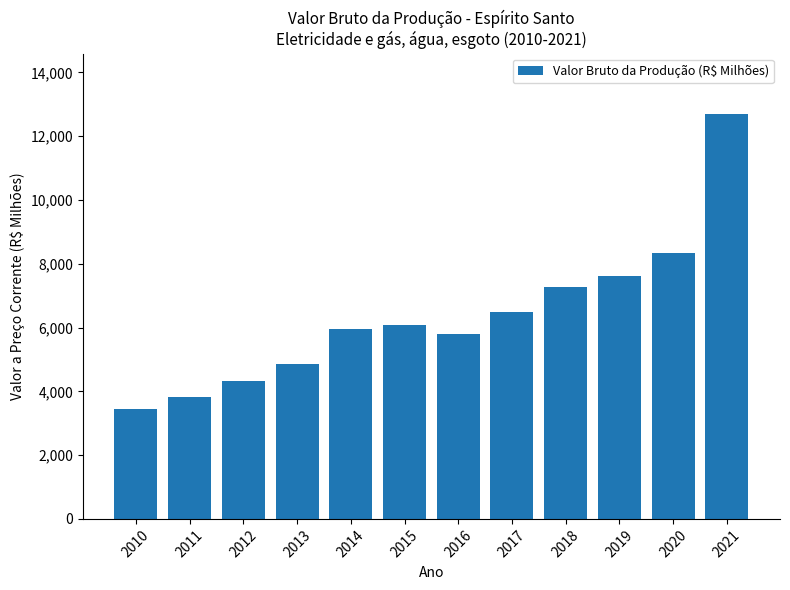

Where does the data first go above 6069?

2015